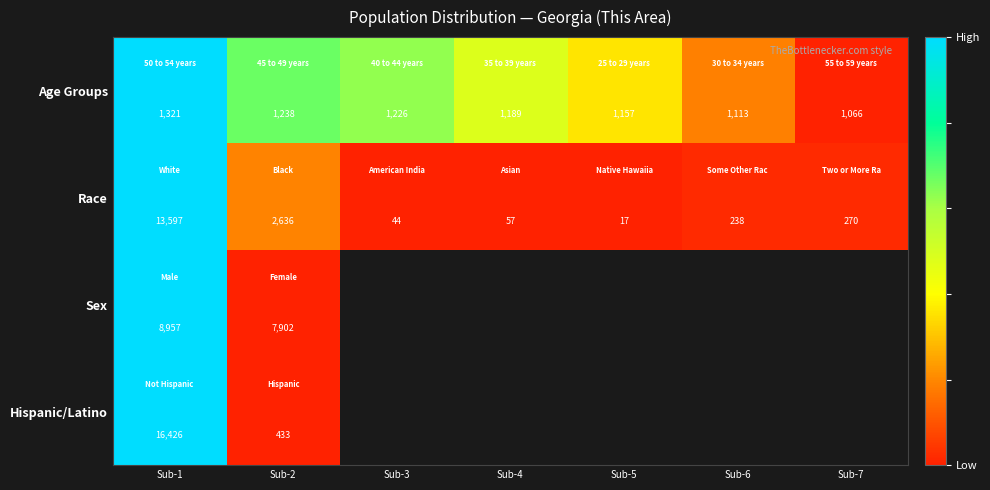

List the labels in order of Race value, smallest first.

Sub-5, Sub-3, Sub-4, Sub-6, Sub-7, Sub-2, Sub-1